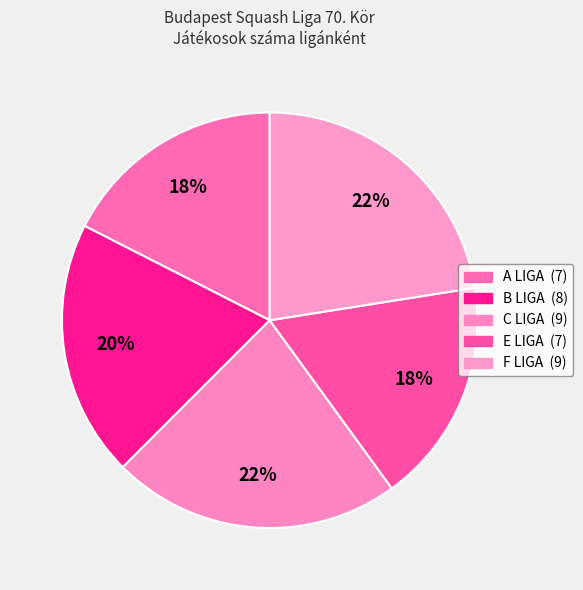

Does E LIGA account for over 50% of the chart?

No